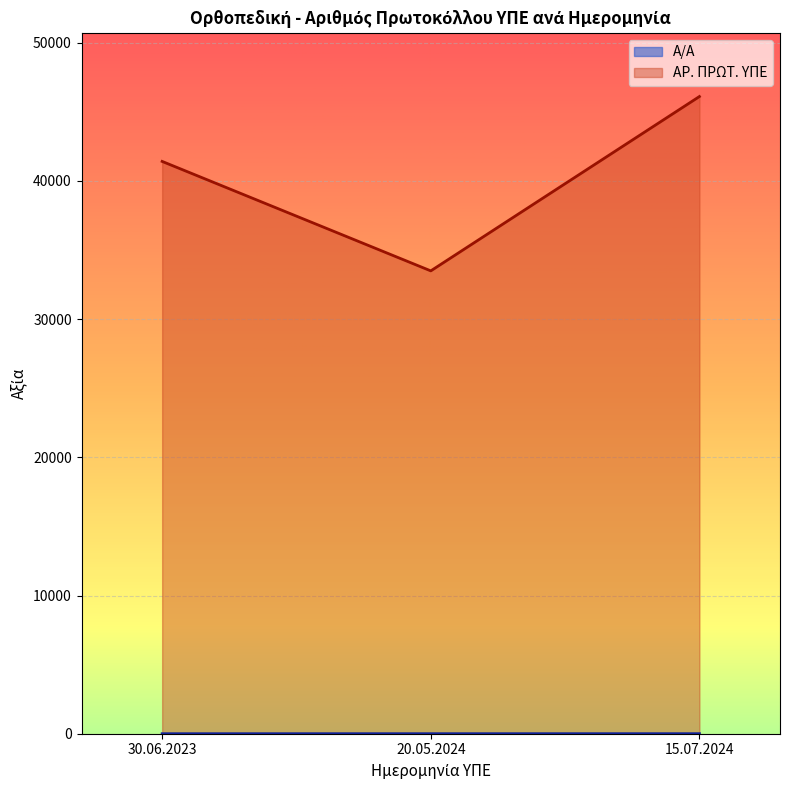

What is the average value of the Α/Α series?

2